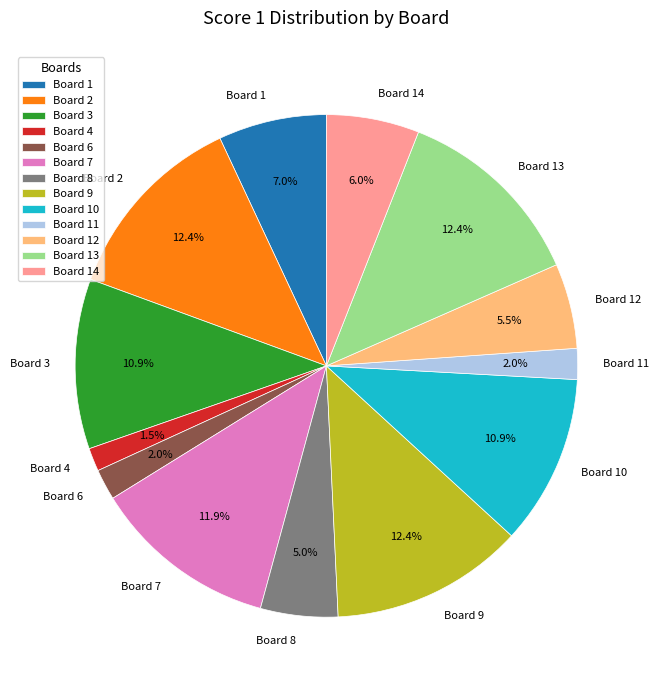

To the nearest percent, what is the difference between the Board 13 and Board 12 slice percentages?

7%